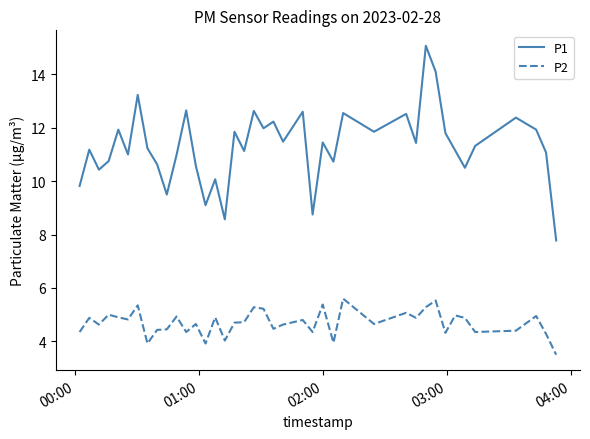

Which series has the largest total across all categories?

P1